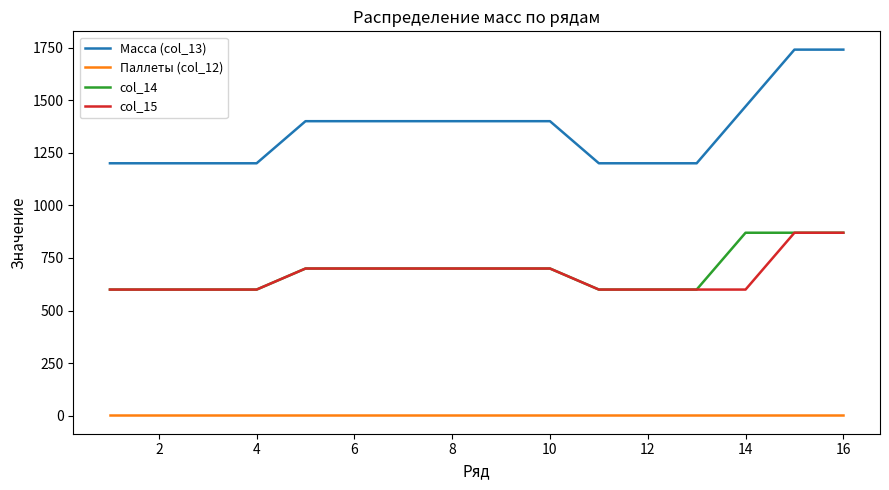

True or false: Масса (col_13) and col_14 intersect in this chart.

False